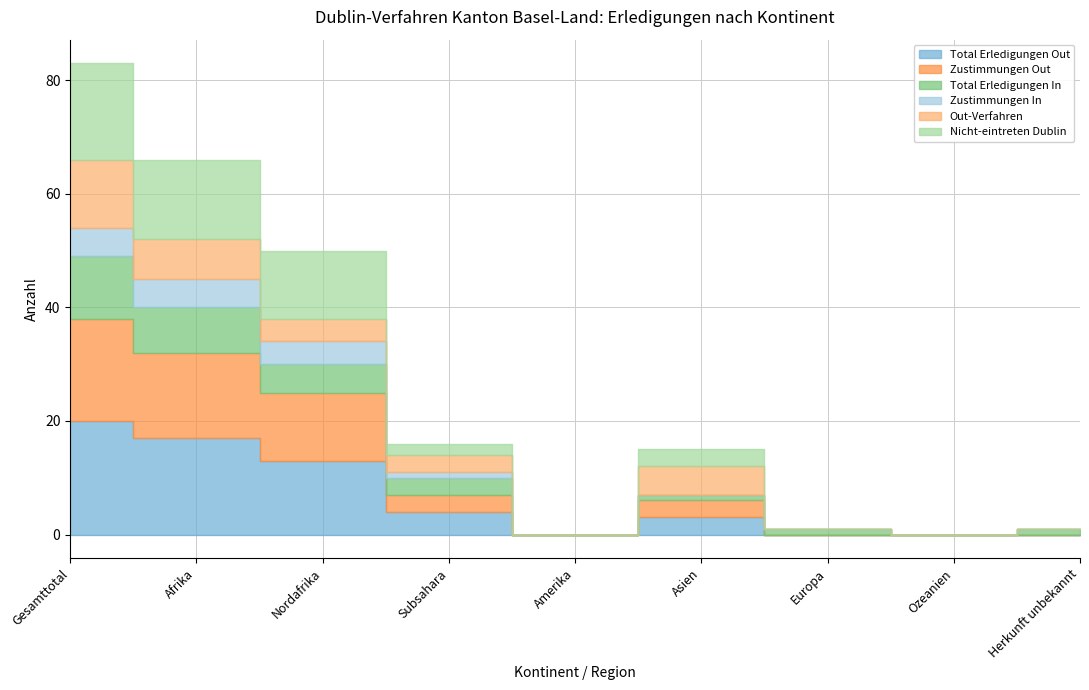

Reading left to right, list all the values displayed in this chart.

Total Erledigungen Out: Gesamttotal=20	Afrika=17	Nordafrika=13	Subsahara=4	Amerika=0	Asien=3	Europa=0	Ozeanien=0	Herkunft unbekannt=0
Zustimmungen Out: Gesamttotal=18	Afrika=15	Nordafrika=12	Subsahara=3	Amerika=0	Asien=3	Europa=0	Ozeanien=0	Herkunft unbekannt=0
Total Erledigungen In: Gesamttotal=11	Afrika=8	Nordafrika=5	Subsahara=3	Amerika=0	Asien=1	Europa=1	Ozeanien=0	Herkunft unbekannt=1
Zustimmungen In: Gesamttotal=5	Afrika=5	Nordafrika=4	Subsahara=1	Amerika=0	Asien=0	Europa=0	Ozeanien=0	Herkunft unbekannt=0
Out-Verfahren: Gesamttotal=12	Afrika=7	Nordafrika=4	Subsahara=3	Amerika=0	Asien=5	Europa=0	Ozeanien=0	Herkunft unbekannt=0
Nicht-eintreten Dublin: Gesamttotal=17	Afrika=14	Nordafrika=12	Subsahara=2	Amerika=0	Asien=3	Europa=0	Ozeanien=0	Herkunft unbekannt=0